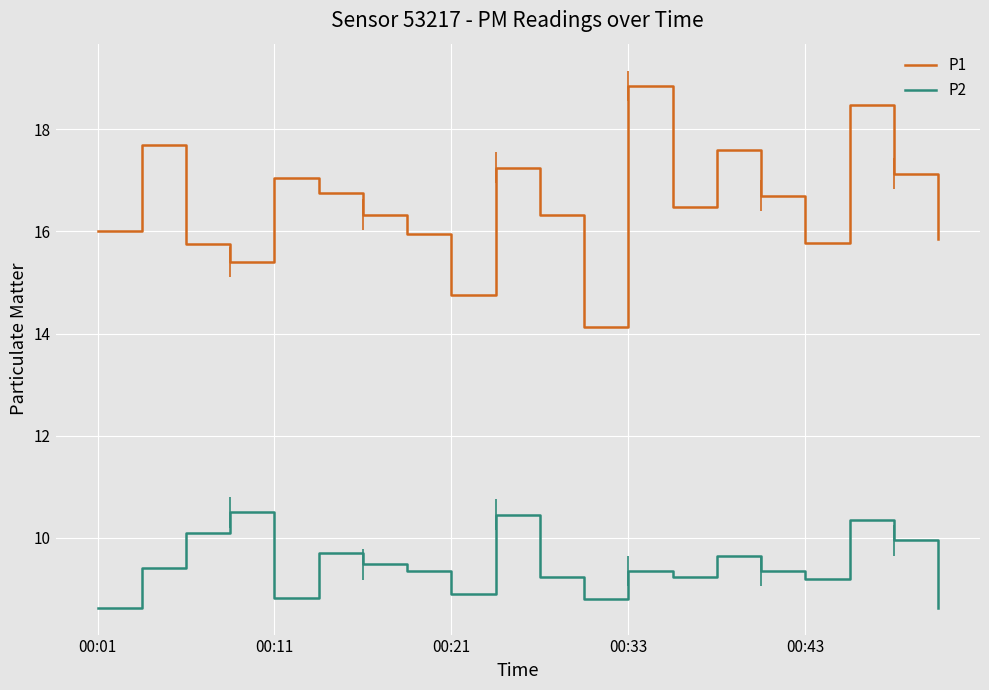

What is the lowest value of the P2 series?

8.6